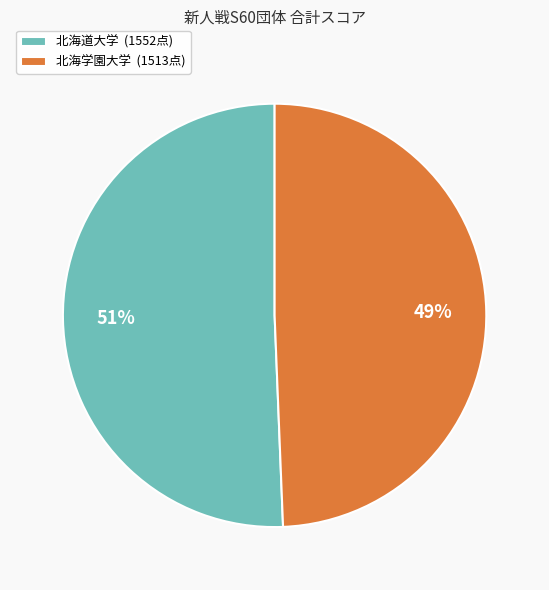

Combined, do 北海道大学 (1552点) and 北海学園大学 (1513点) account for over 50%?

Yes